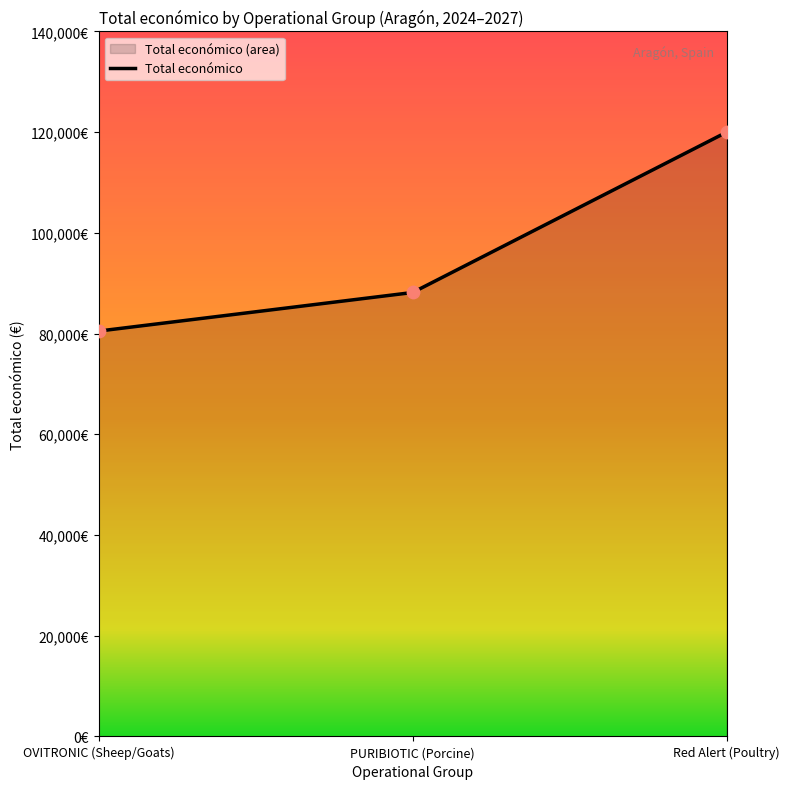

What is the ratio of the value at Red Alert (Poultry) to the value at OVITRONIC (Sheep/Goats)?

1.5